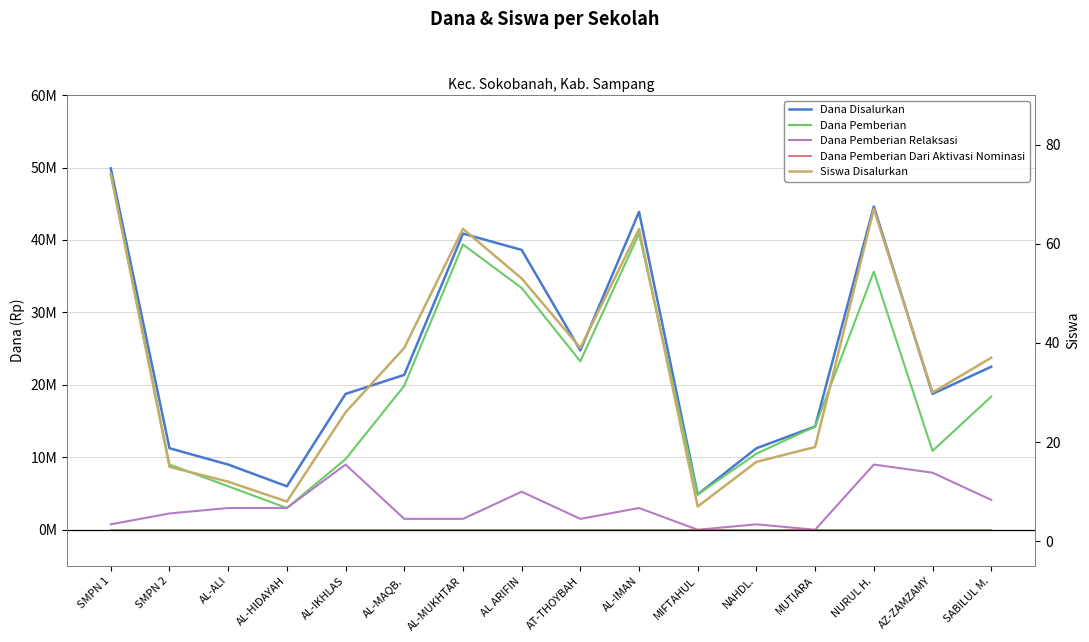

Between AT-THOYBAH and AZ-ZAMZAMY, which is larger?

AT-THOYBAH